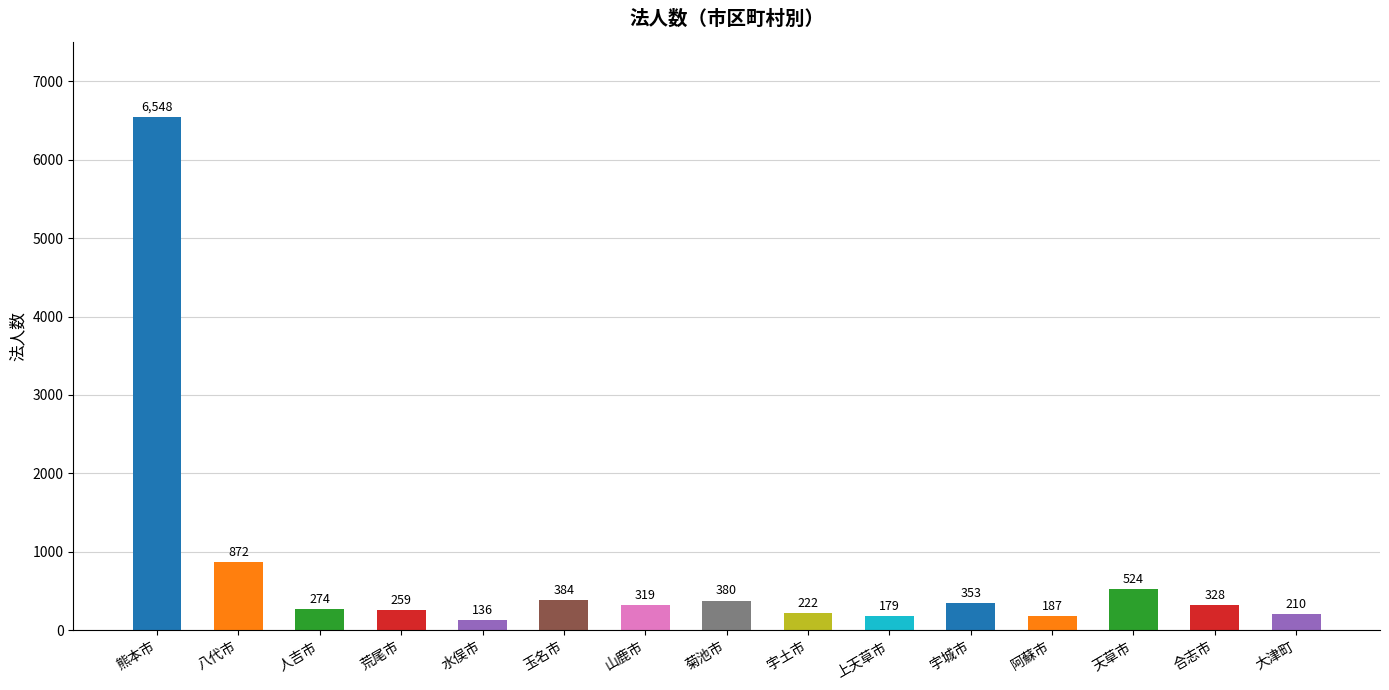

Which category has the lowest value across all series?

水俣市